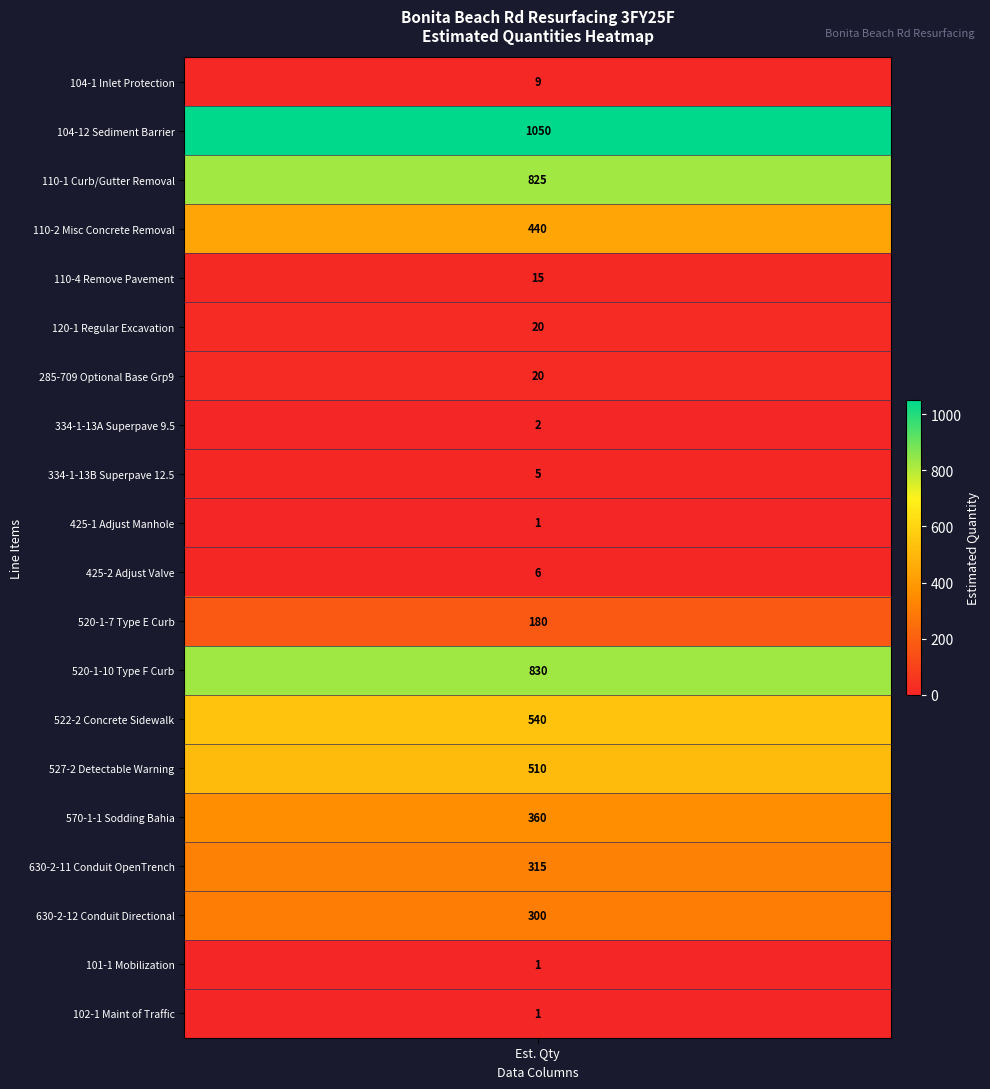

What is the highest value of the 527-2 Detectable Warning series?

510